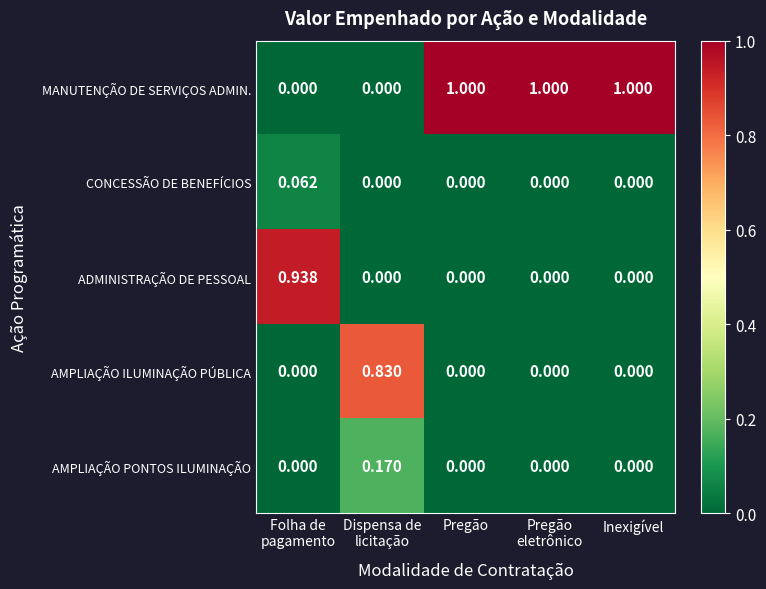

Which series has the largest total across all categories?

MANUTENÇÃO DE SERVIÇOS ADMIN.